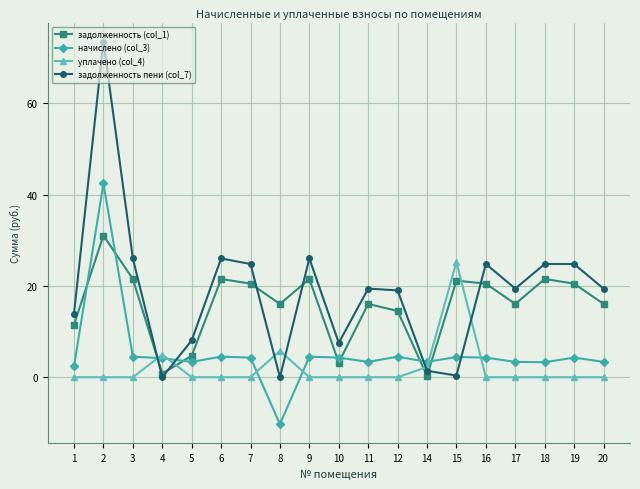

Does the chart have visible grid lines?

Yes